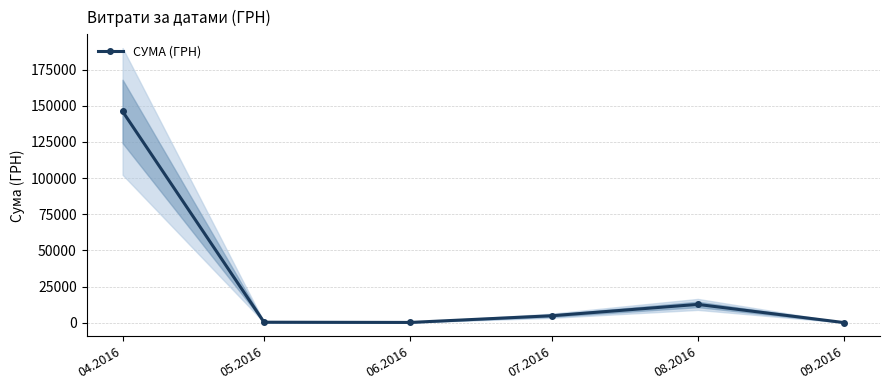

Reading left to right, list all the values displayed in this chart.

146048.8	336.0	176.0	4798.5	12640.1	84.5